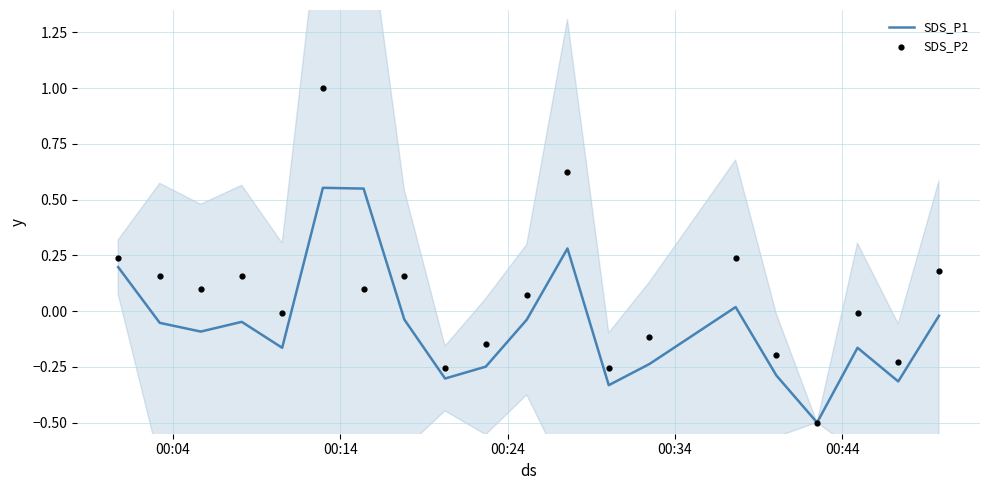

Which series contains the lowest Y value?

SDS_P1